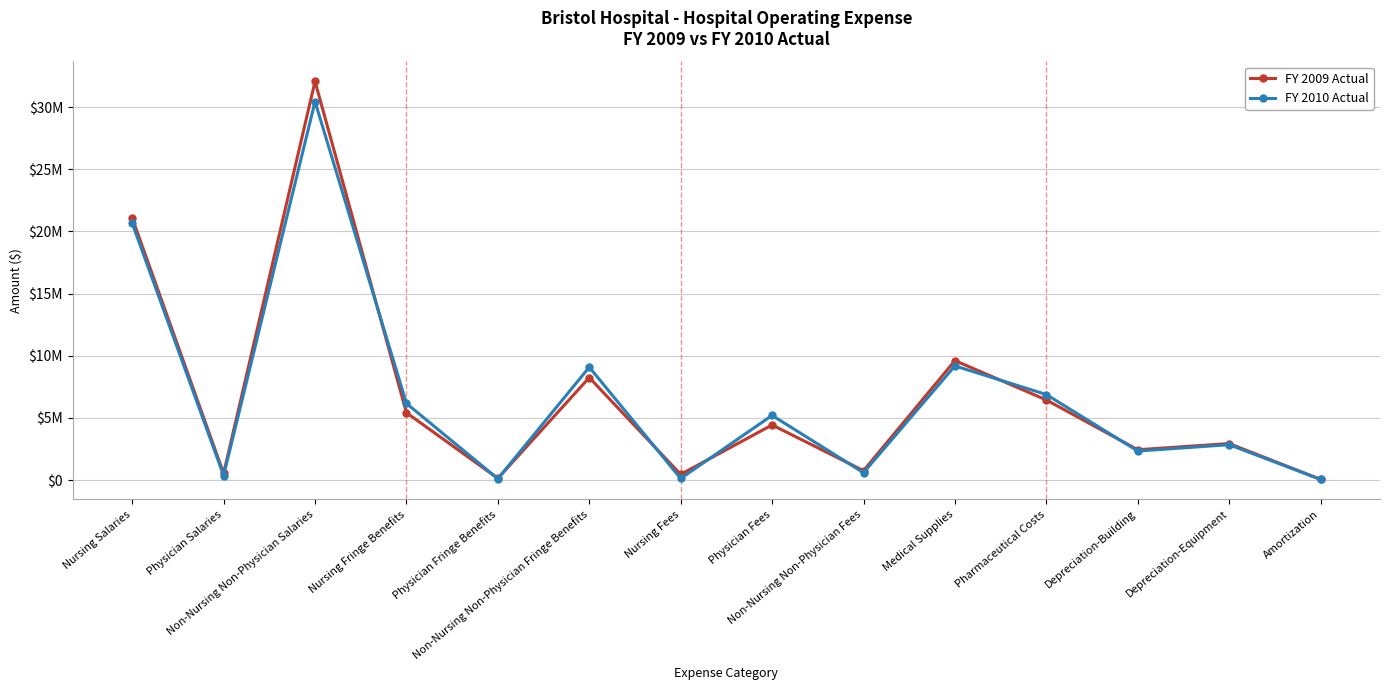

Is the value of FY 2009 Actual at Physician Fees greater than the value of FY 2010 Actual at Non-Nursing Non-Physician Fees?

Yes